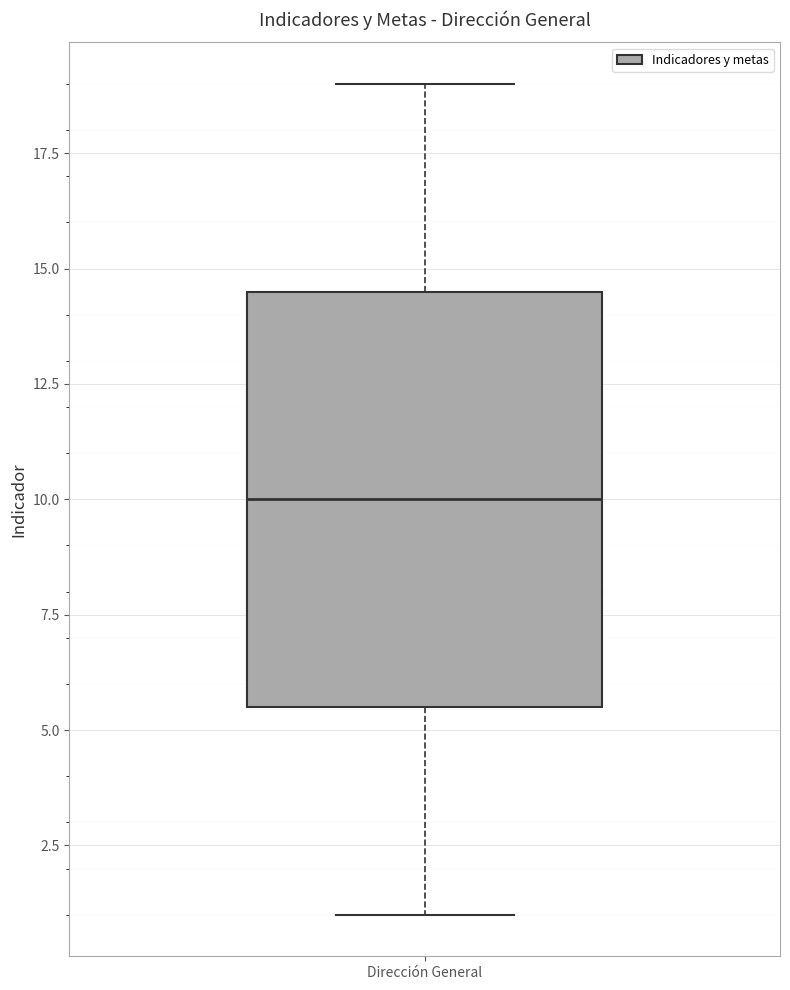

Transcribe this box plot: give where the median line is, the range the box spans, and where the two whiskers end, as read against the y-axis. The values are not printed on the chart, so give them approximately, as read against the axis.

median 10.0, box 5.5 to 14.5, whiskers 1.0 to 19.0